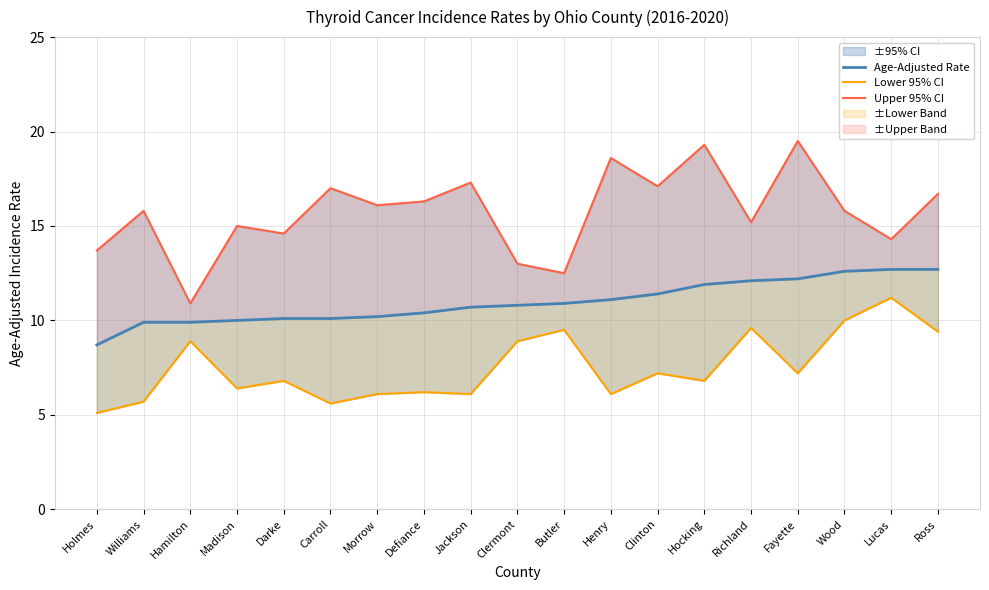

What is the difference between the maximum and minimum values in the Upper 95% CI series?

8.6